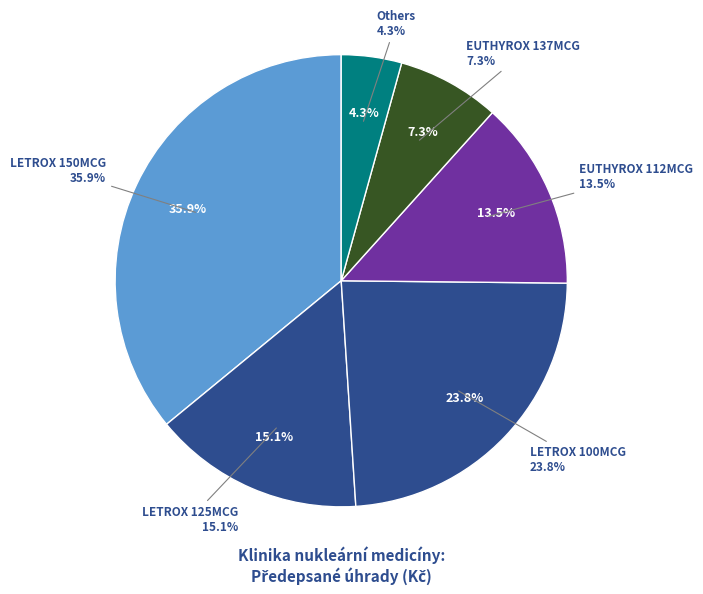

Is the sum of EUTHYROX 112MCG and EUTHYROX 75MCG (2) greater than half?

No